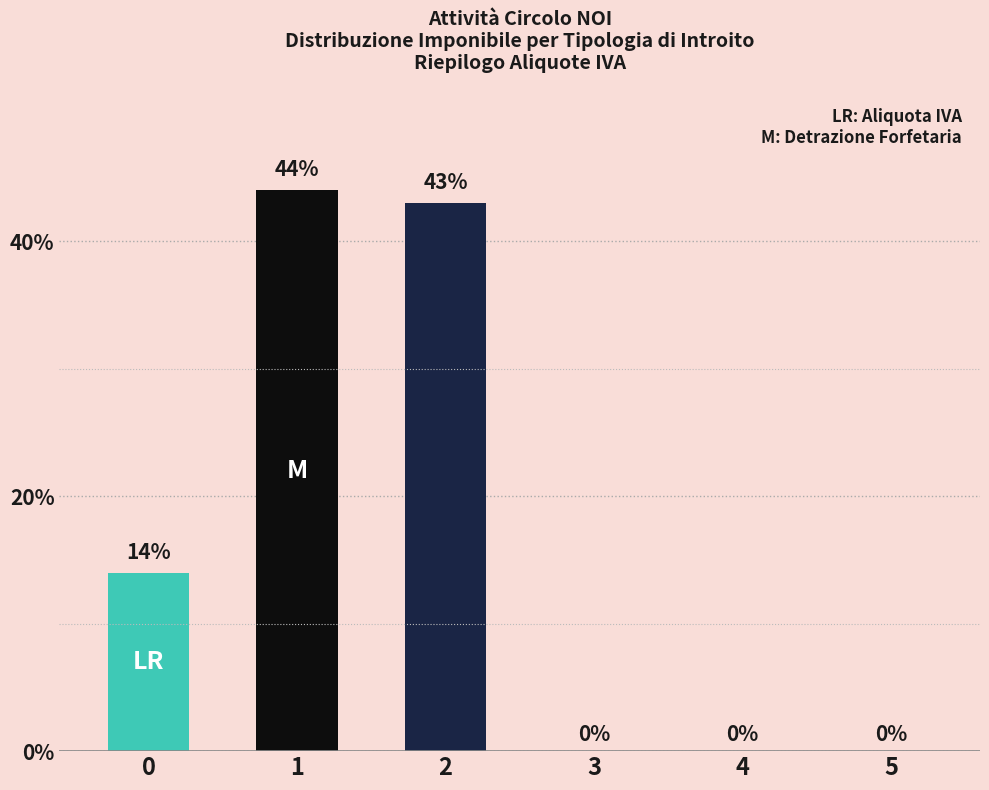

What is the change in value from 2 to 4?

-0.4